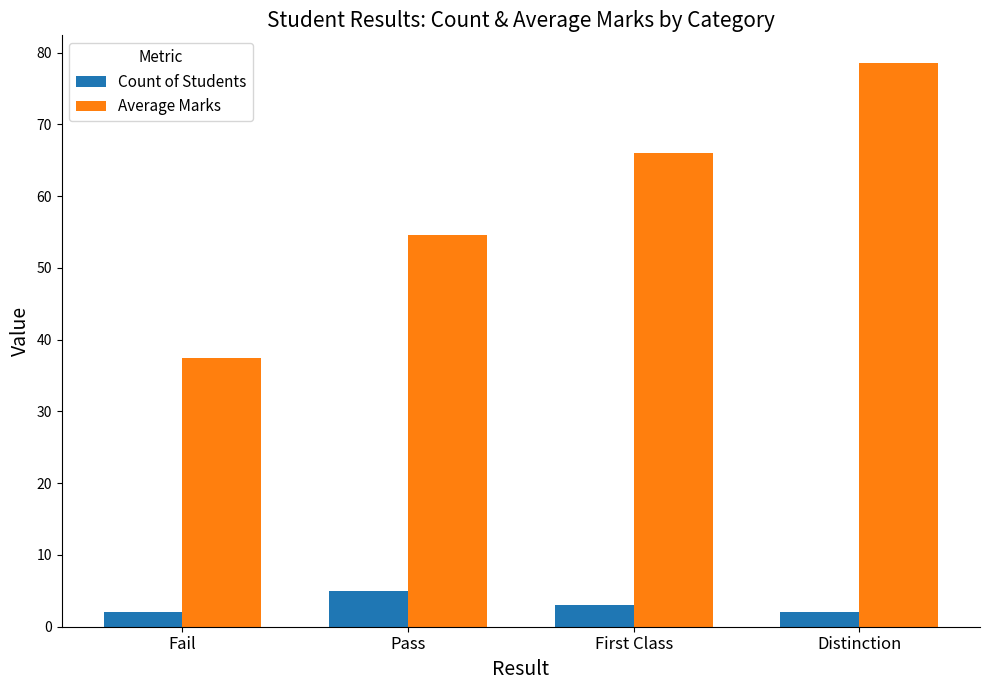

At how many categories does at least one series exceed 54?

3